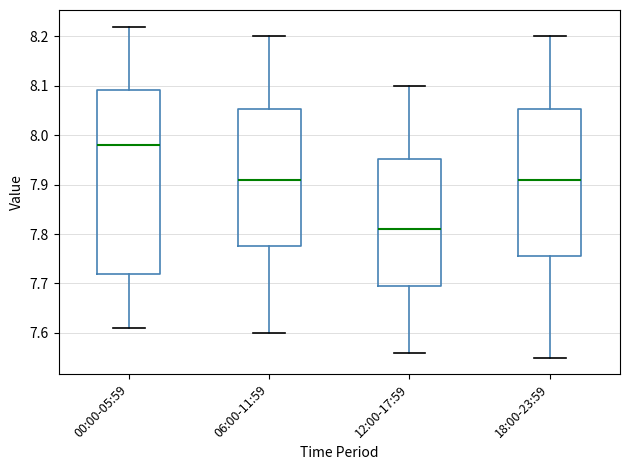

Reading left to right, read every box against the y-axis: the position of its median line, the range the box covers, and the ends of its whiskers. The values are not printed on the chart, so give them approximately, as read against the axis.

00:00-05:59: median 7.98, box 7.72 to 8.09, whiskers 7.61 to 8.22
06:00-11:59: median 7.91, box 7.78 to 8.05, whiskers 7.60 to 8.20
12:00-17:59: median 7.81, box 7.70 to 7.95, whiskers 7.56 to 8.10
18:00-23:59: median 7.91, box 7.76 to 8.05, whiskers 7.55 to 8.20